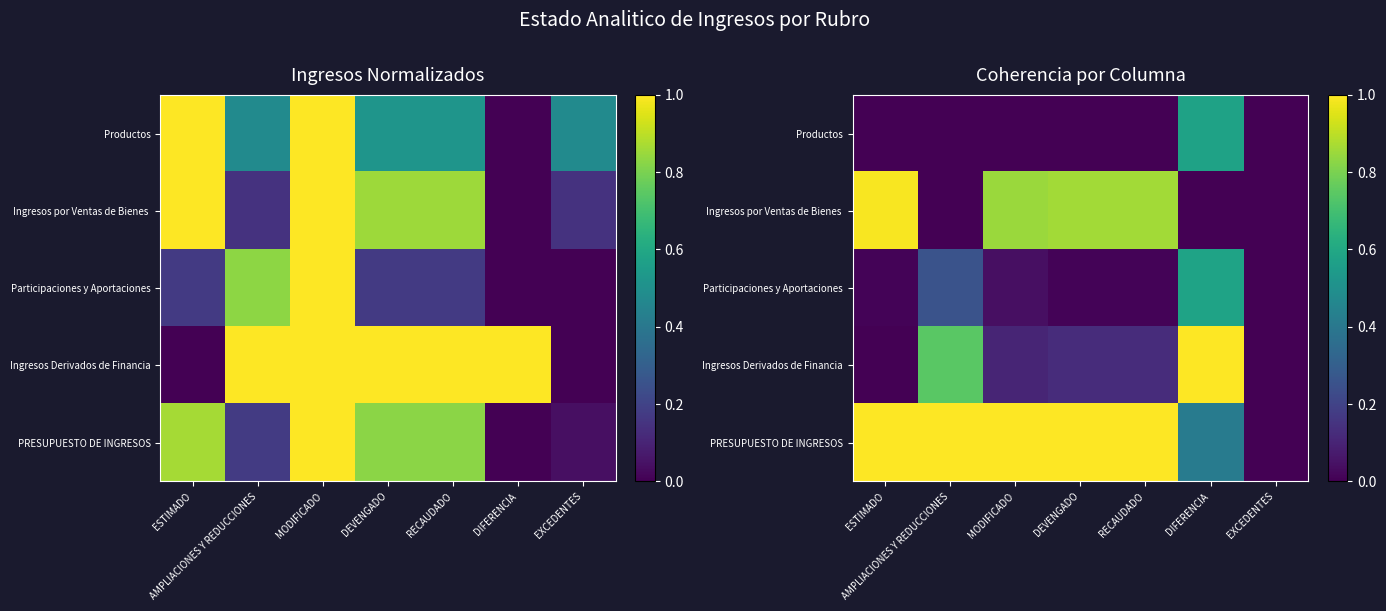

At how many categories does at least one series exceed 0?

6